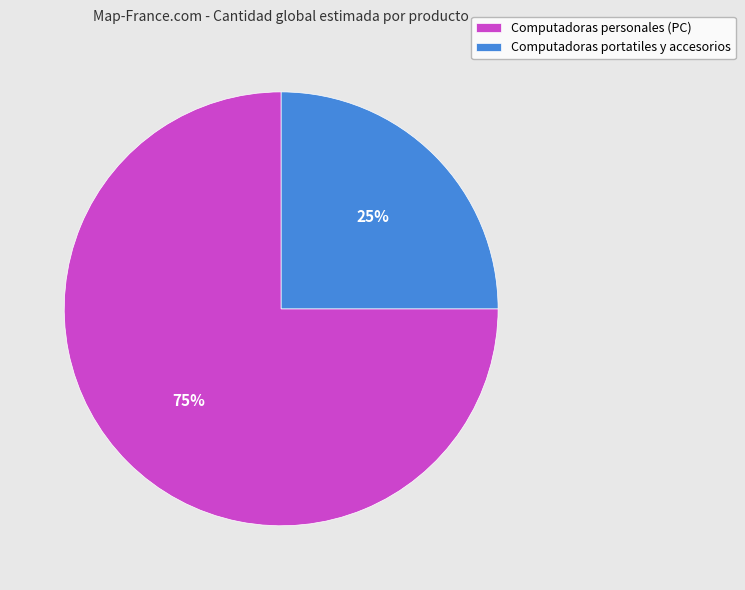

Is there any slice that represents more than half of the pie?

Yes